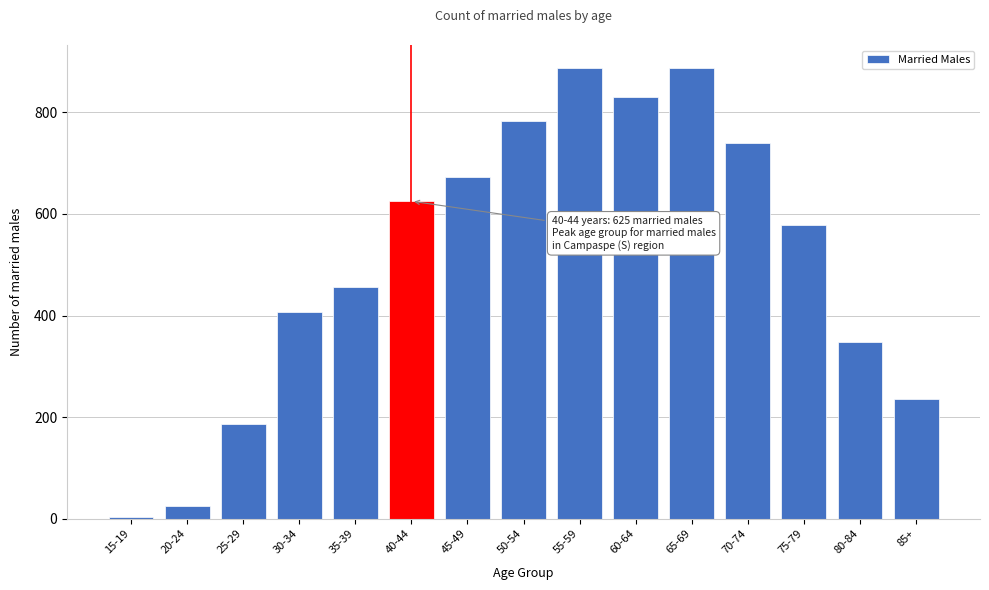

What is the change in value from 20-24 to 70-74?

+714